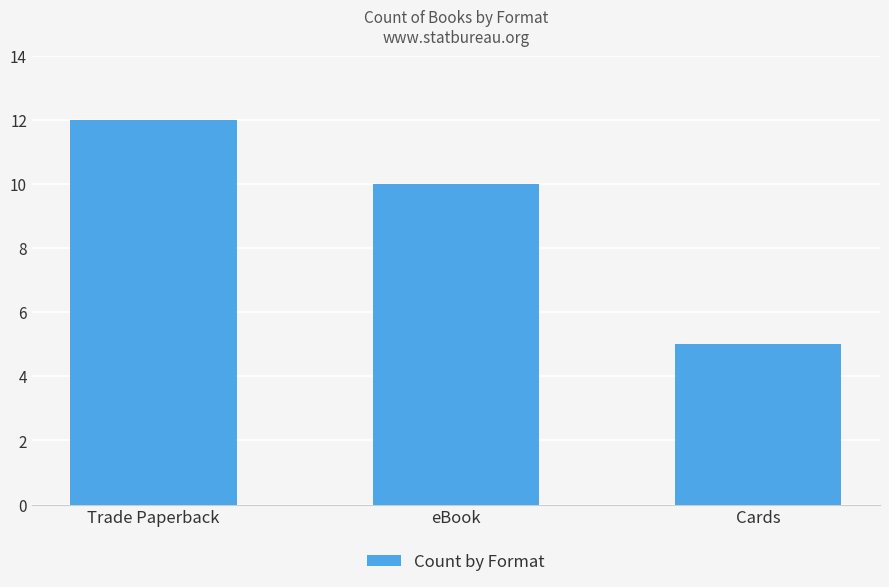

List the labels in order of value, smallest first.

Cards, eBook, Trade Paperback